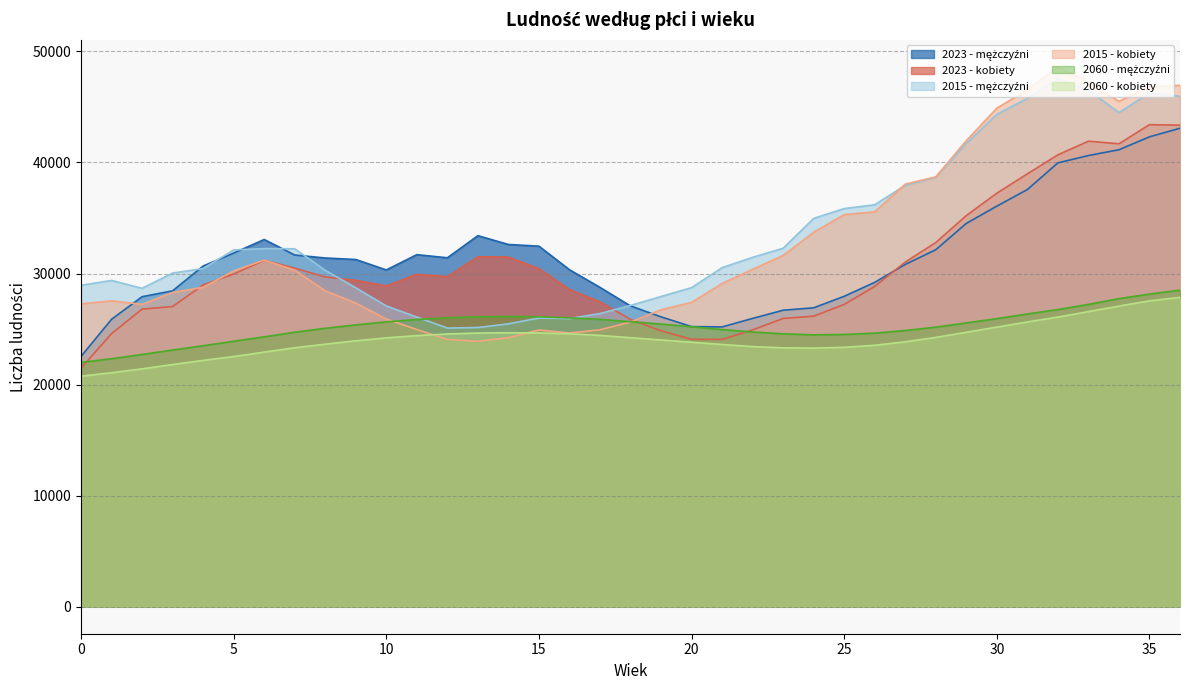

Rank the series at 18 from highest to lowest value.

2015 - mężczyźni, 2023 - mężczyźni, 2023 - kobiety, 2060 - mężczyźni, 2015 - kobiety, 2060 - kobiety